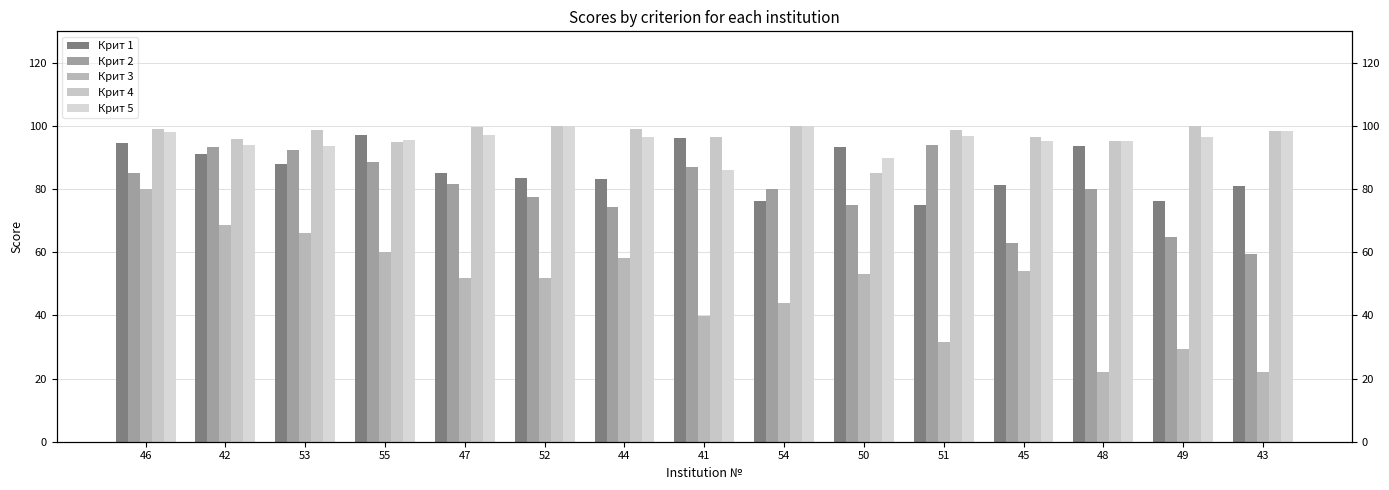

How many bars are there in total?

75